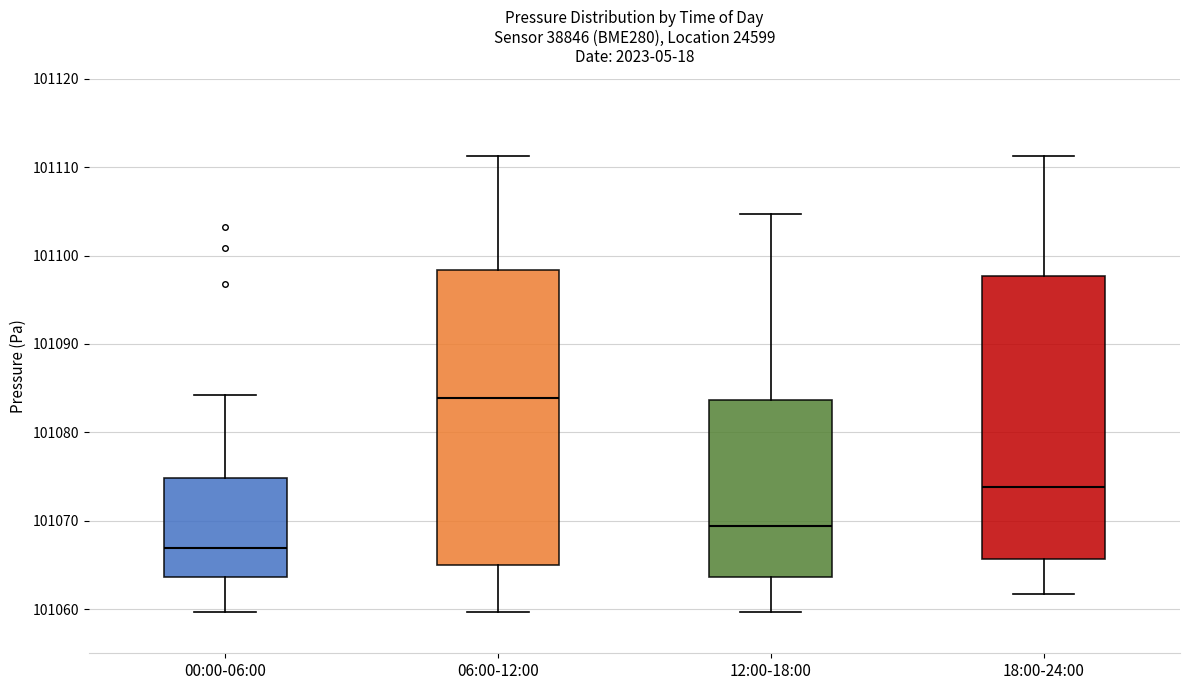

Reading left to right, transcribe this box plot: for each box, give where its median line is, the range the box spans, and where its two whiskers end, as read against the y-axis. The values are not printed on the chart, so give them approximately, as read against the axis.

00:00-06:00: median 101067, box 101064 to 101075, whiskers 101060 to 101084
06:00-12:00: median 101084, box 101065 to 101098, whiskers 101060 to 101111
12:00-18:00: median 101069, box 101064 to 101084, whiskers 101060 to 101105
18:00-24:00: median 101074, box 101066 to 101098, whiskers 101062 to 101111